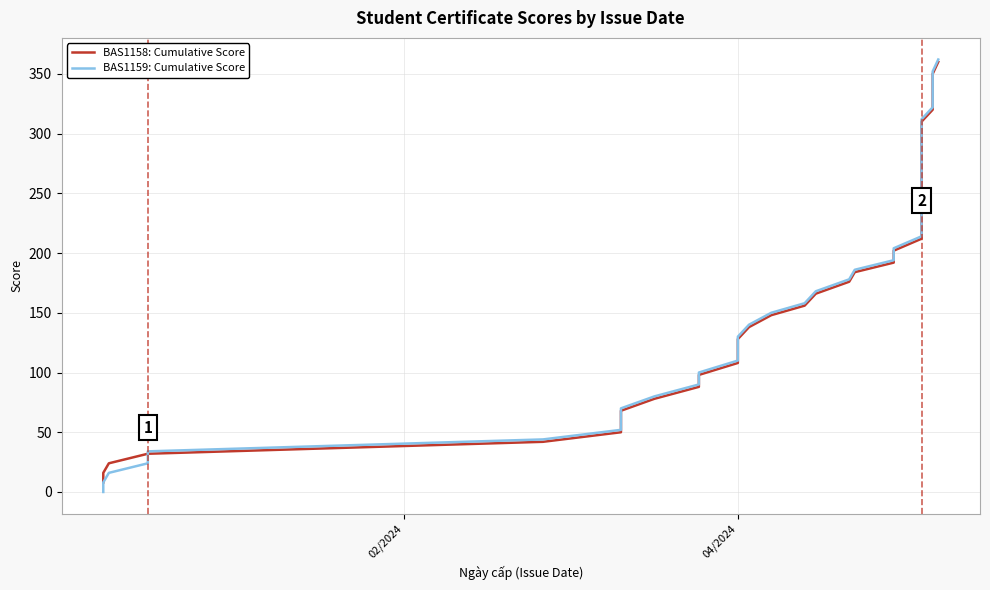

True or false: BAS1158: Cumulative Score has a value of 286 at 20.

False